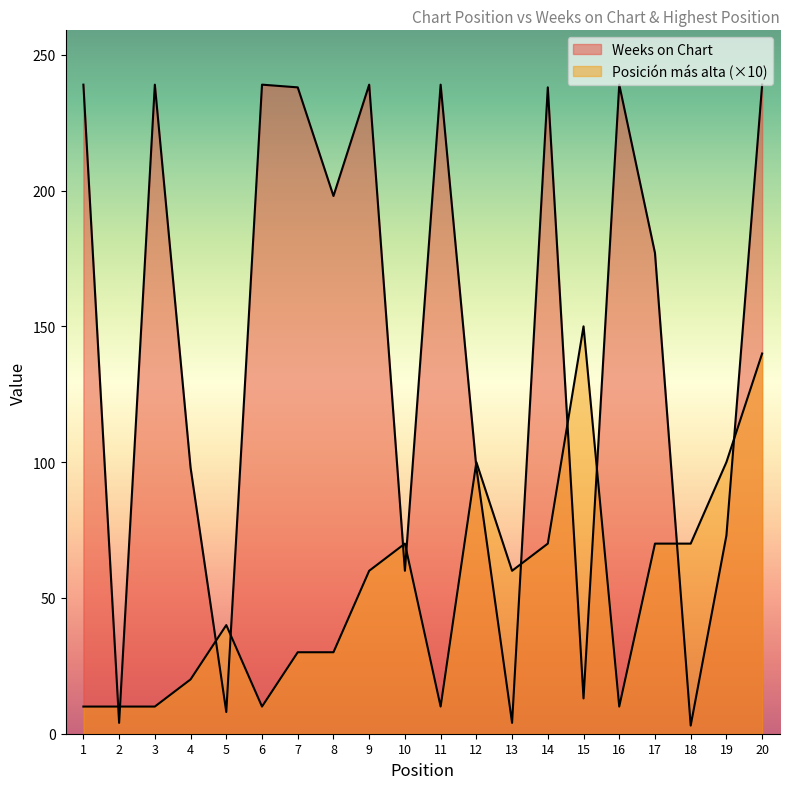

Which series ends up on top after the final intersection of Posición más alta and Weeks on Chart?

Weeks on Chart